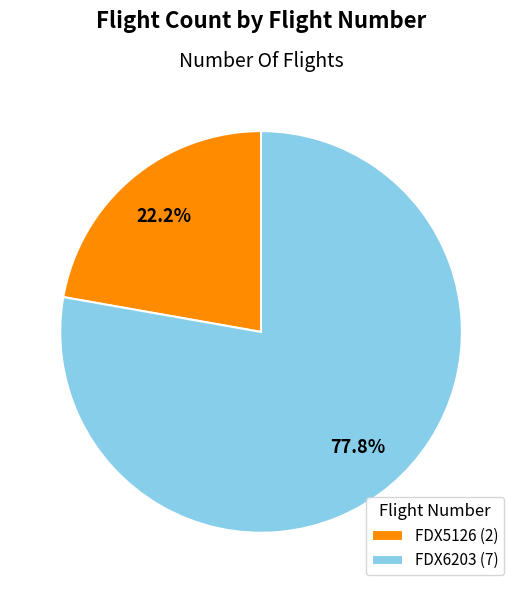

To the nearest percent, what portion does FDX6203 represent?

78%